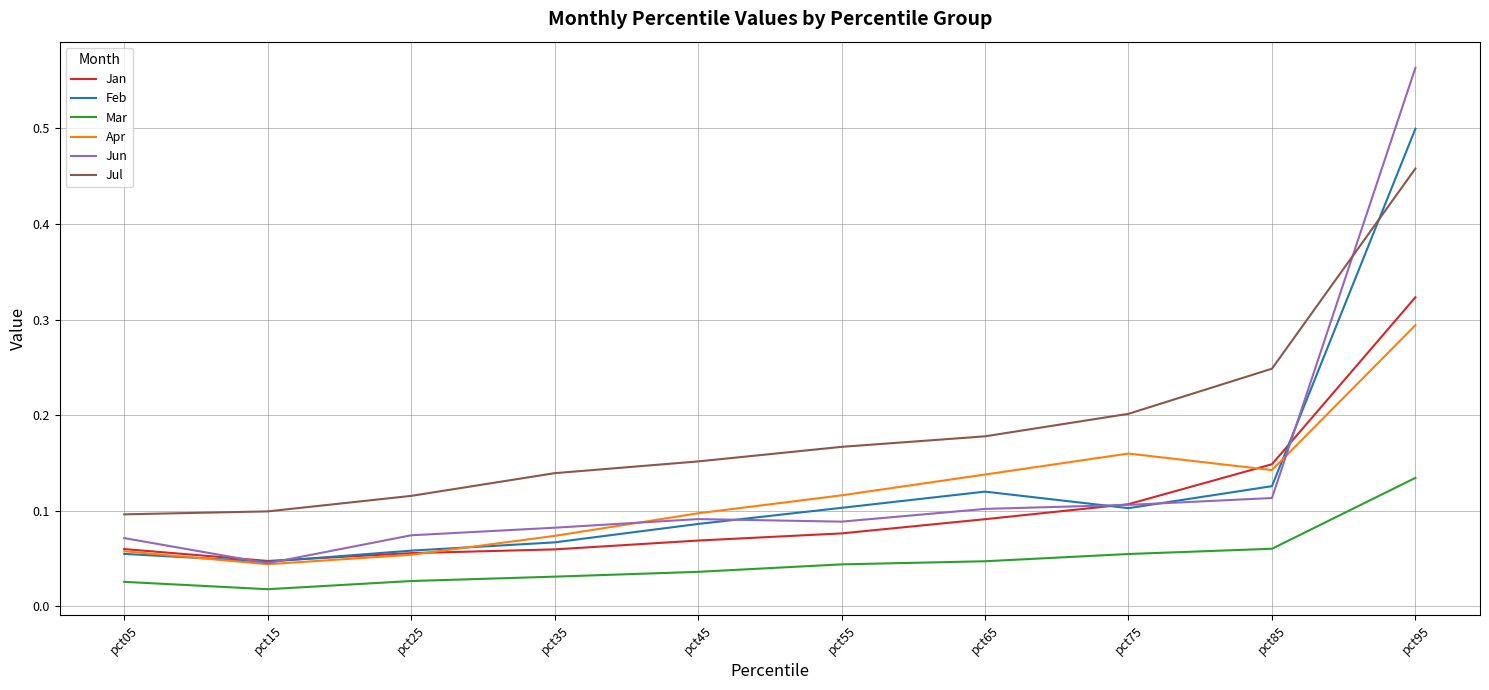

Rank the series by their maximum value, from highest to lowest.

Jun, Feb, Jul, Jan, Apr, Mar